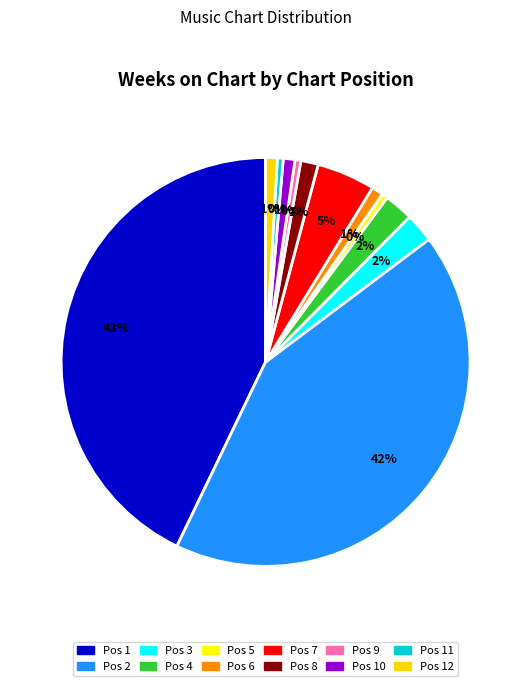

Which slice is the smallest?

5